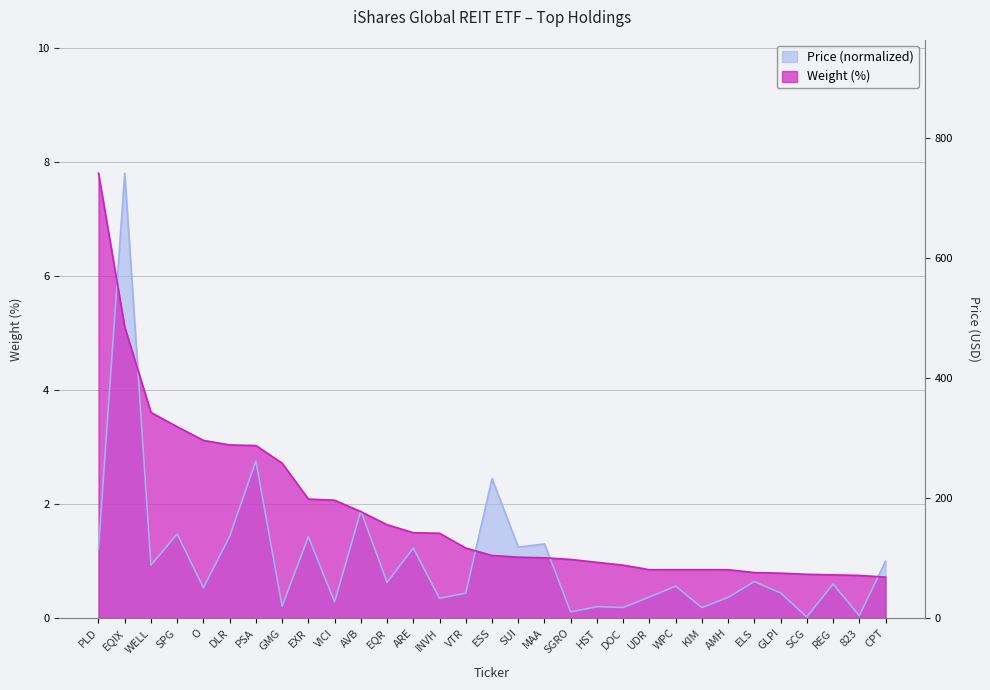

Which label corresponds to the smallest value in the chart?

SCG